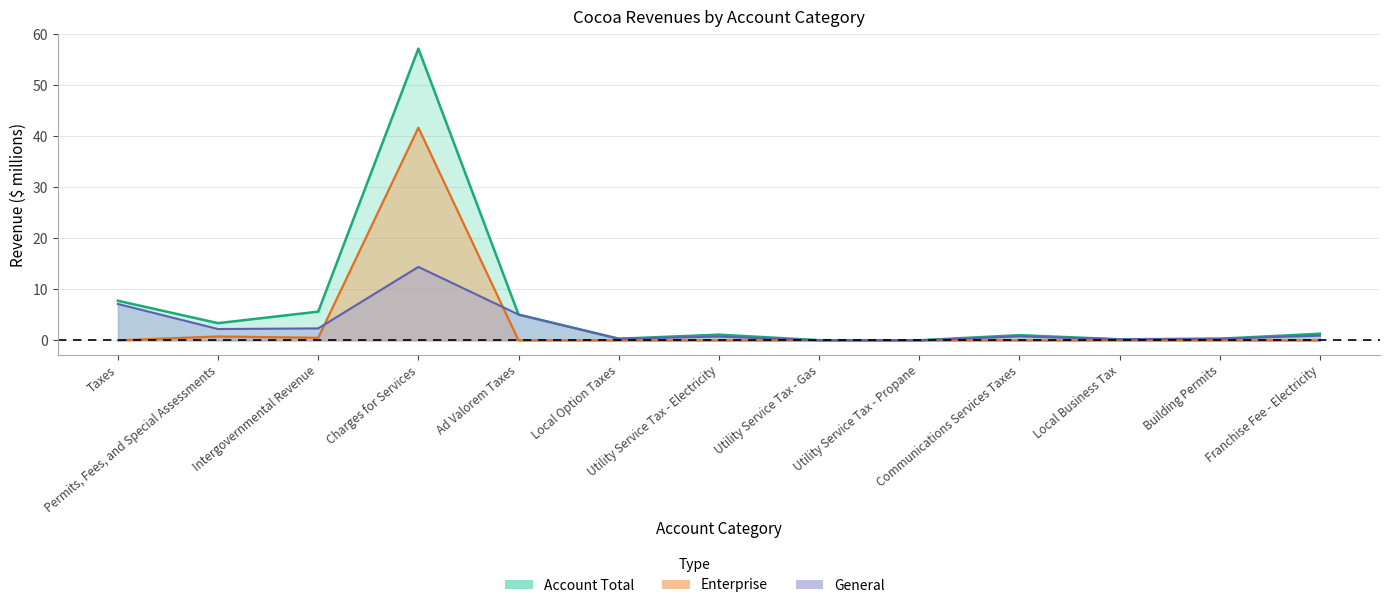

The value of General at Permits, Fees, and Special Assessments is 2.2. True or false?

True